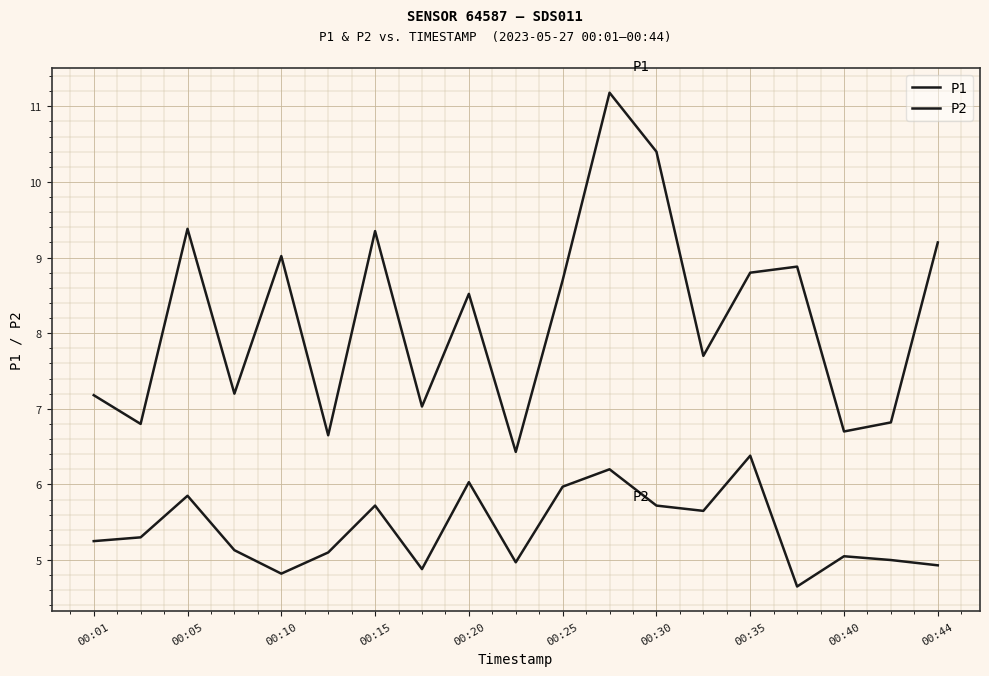

What is the average value of the P2 series?

5.4